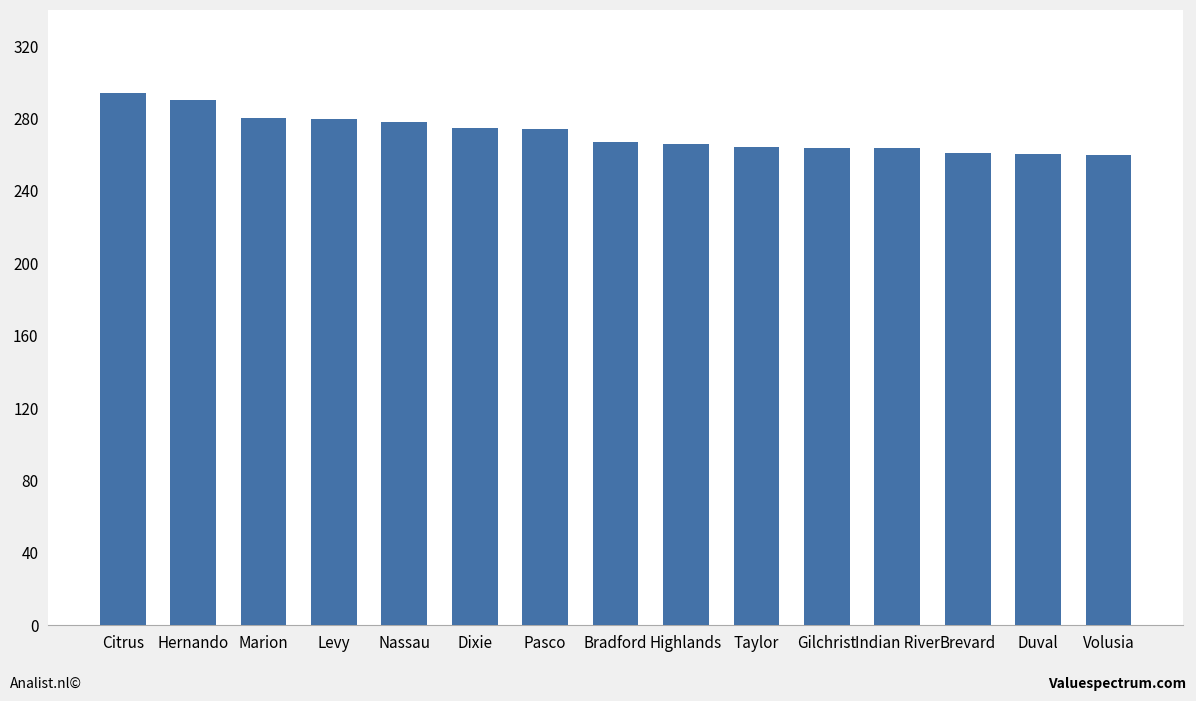

The chart shows a value of 290.1 at Hernando. True or false?

True